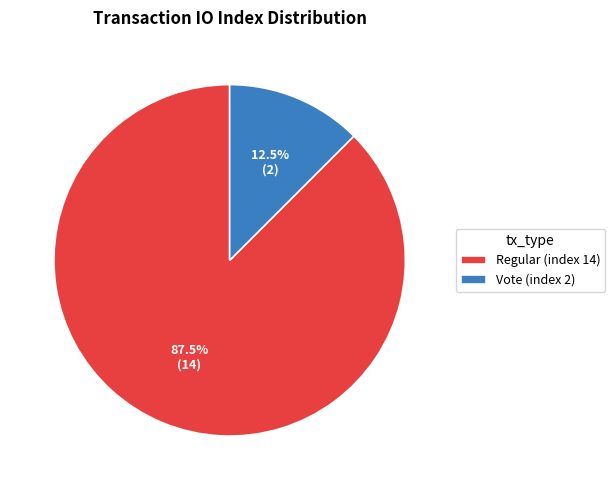

Which category has the smallest portion of the pie?

Vote (index 2)